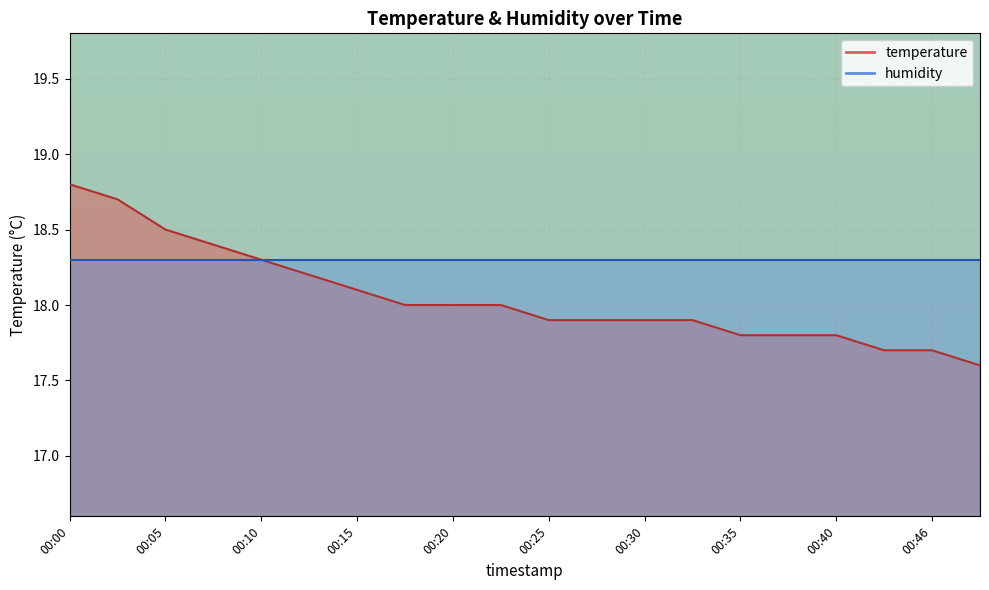

Rank the categories by value from highest to lowest.

00:00, 00:03, 00:05, 00:08, 00:10, 00:13, 00:15, 00:18, 00:20, 00:23, 00:25, 00:28, 00:30, 00:33, 00:35, 00:38, 00:40, 00:43, 00:46, 00:48